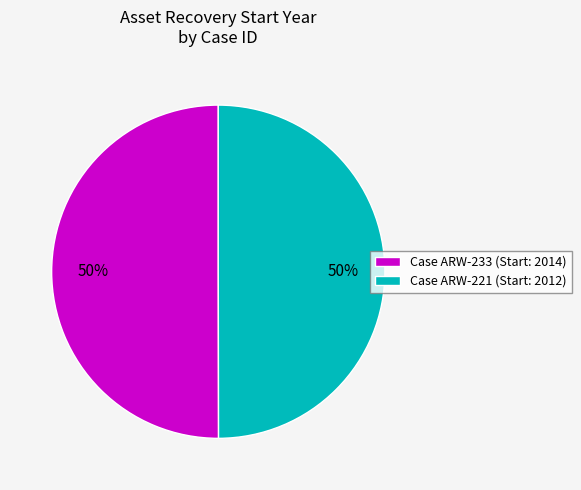

Count the number of slices in the pie.

2